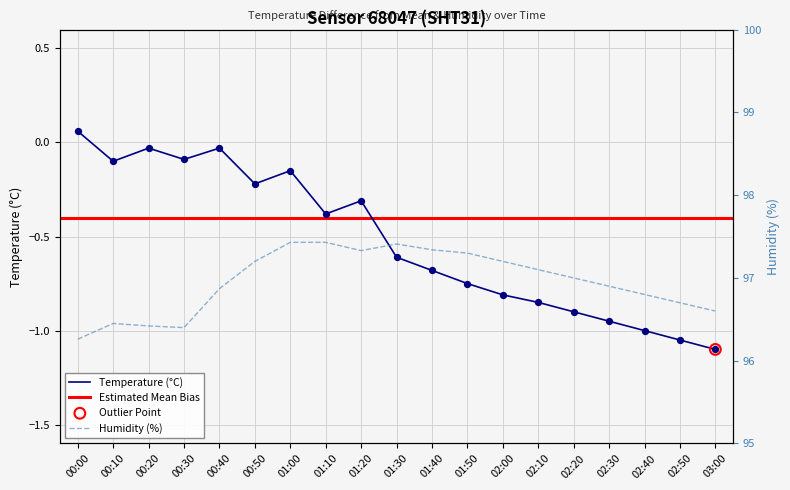

Is the value of temperature at 01:10 greater than the value of humidity at 00:10?

No